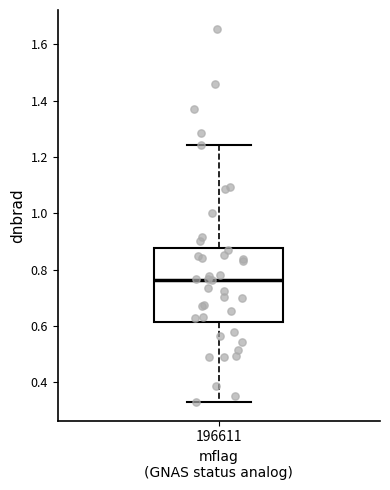

Where does the upper whisker of the box at x = 196611 end on the y-axis? The values are not printed on the chart, so give them approximately, as read against the axis.

1.24